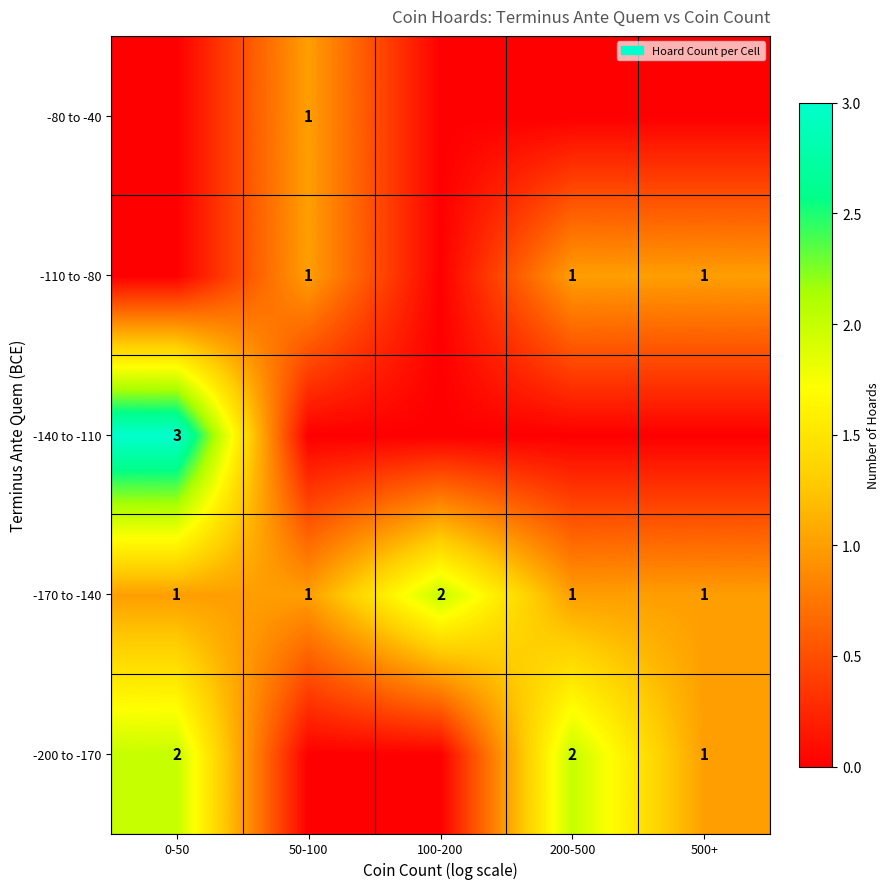

Is it true that -110 to -80 equals 1 at 200-500?

True